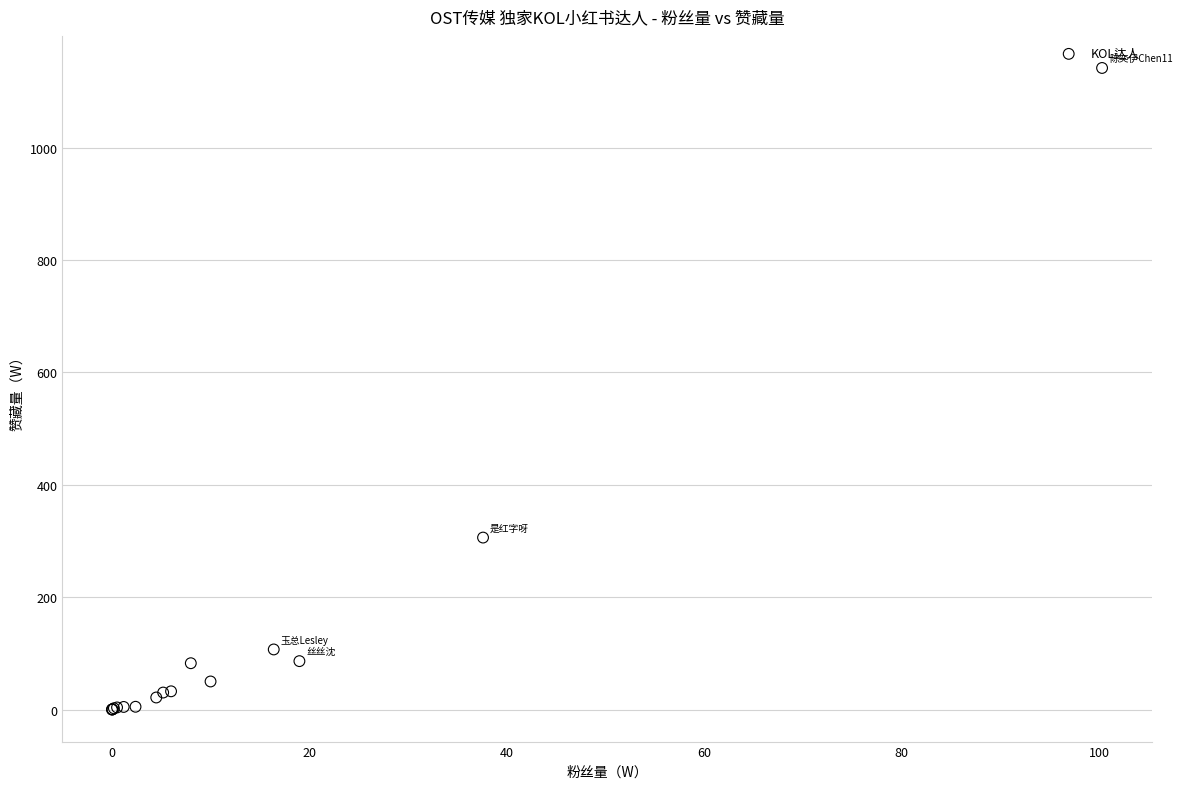

What Y value in the scatter plot is closest to 570?

306.0